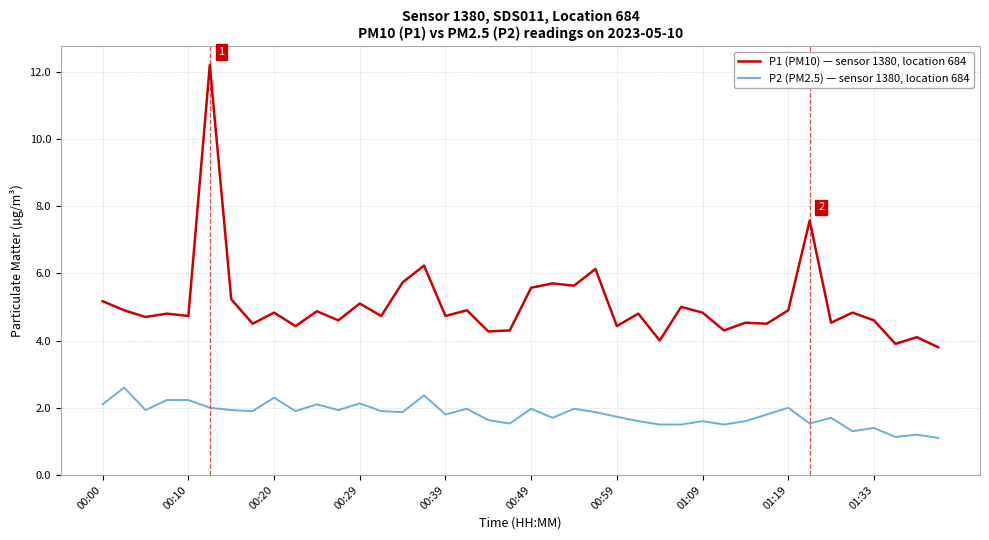

Which series has the widest spread of values?

P1 (PM10) — sensor 1380, location 684